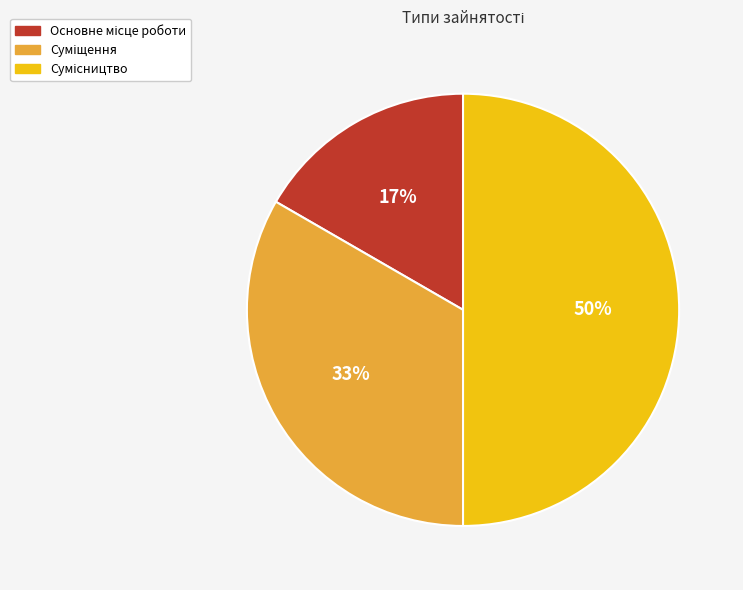

To the nearest percent, what is the difference between the largest and smallest slice percentages?

33%